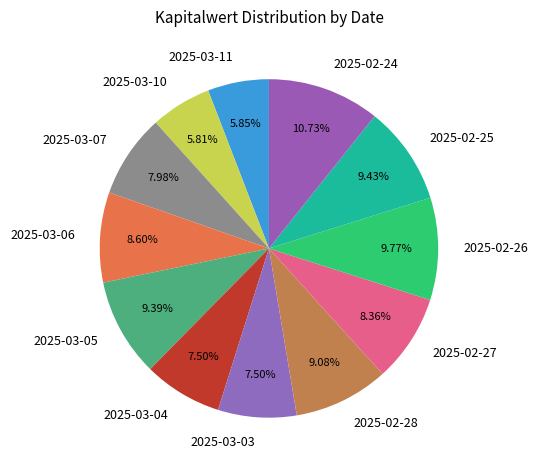

To the nearest percent, what is the difference between the largest and smallest slice percentages?

5%